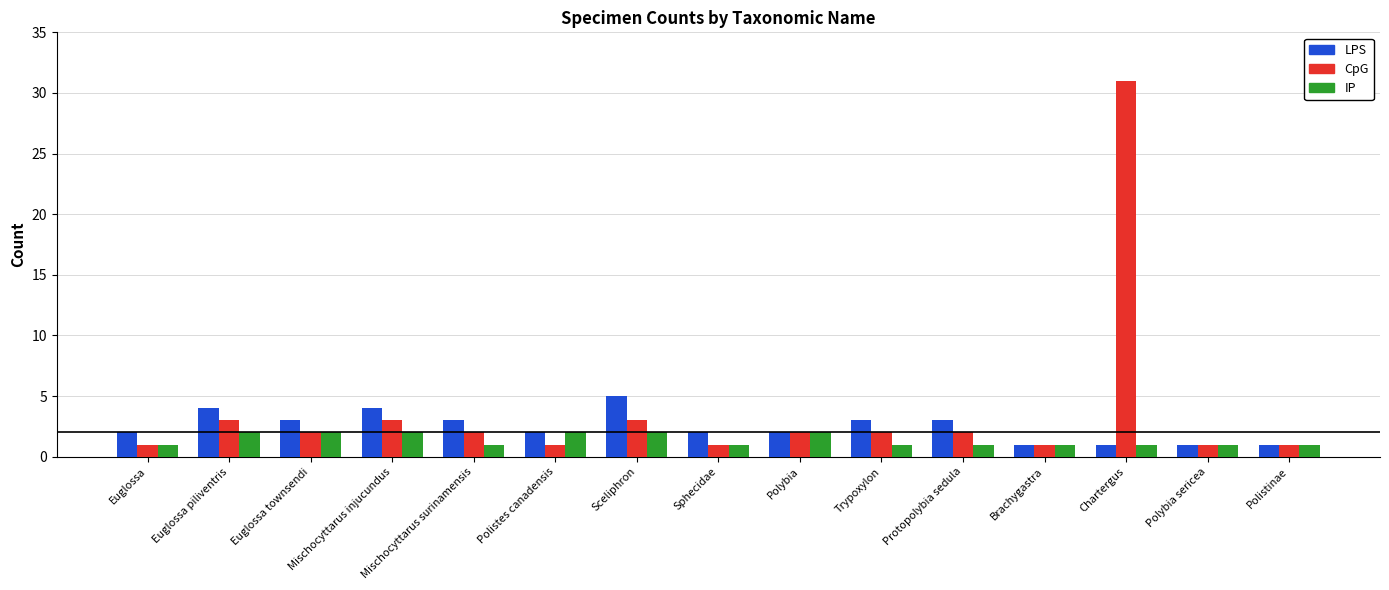

How many data points does each series have?

15